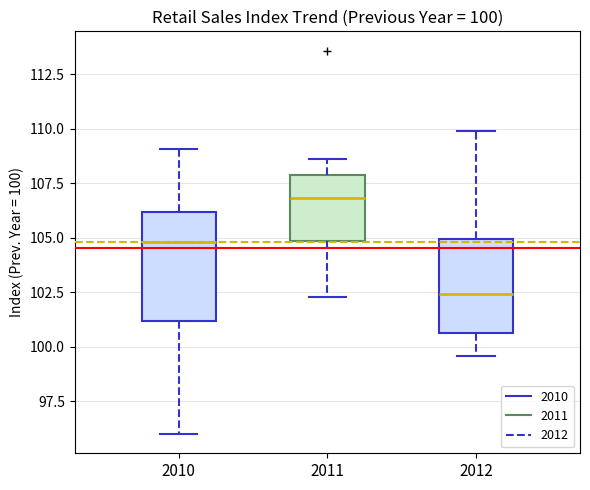

Which box is the tallest, from its lower edge to its upper edge?

2010